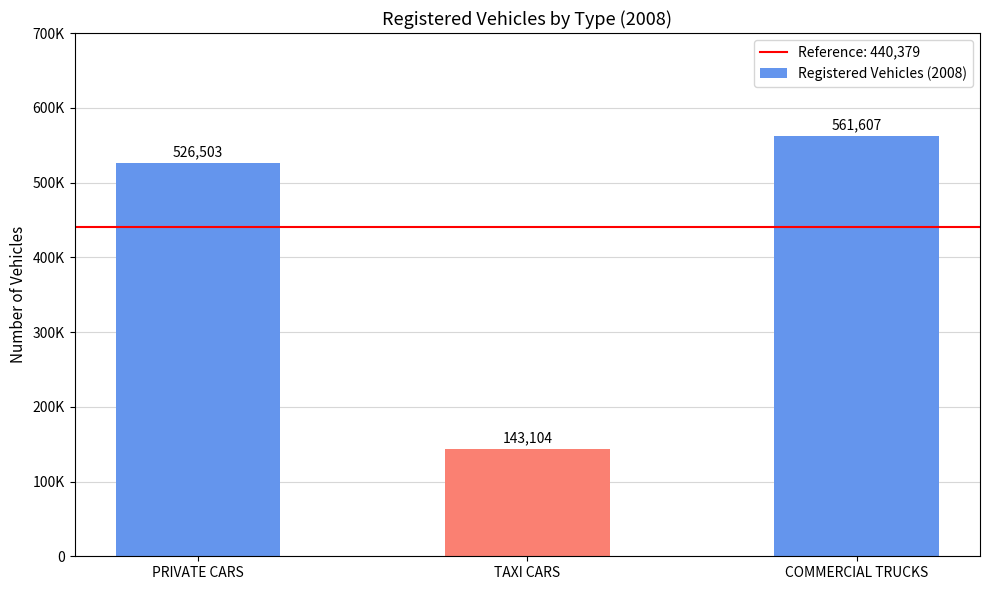

List the labels in order of value, largest first.

COMMERCIAL TRUCKS, PRIVATE CARS, TAXI CARS